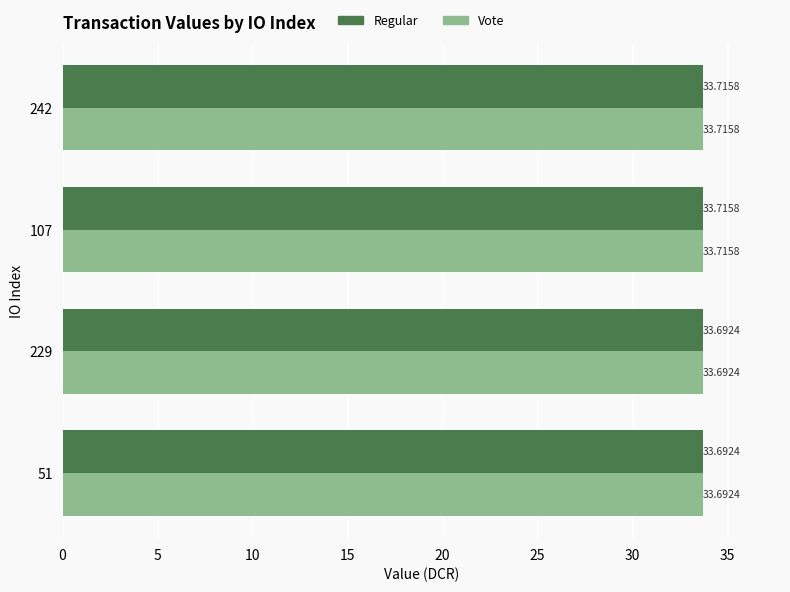

What is the total value across all series at 242?

67.4